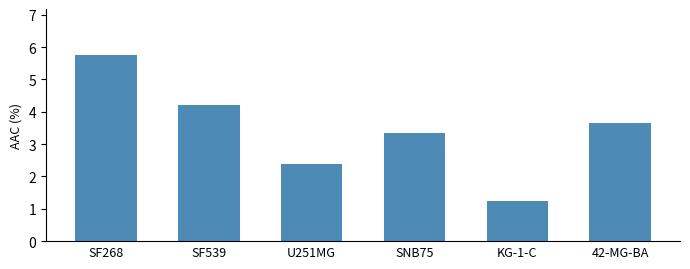

Does the chart contain stacked bars?

No